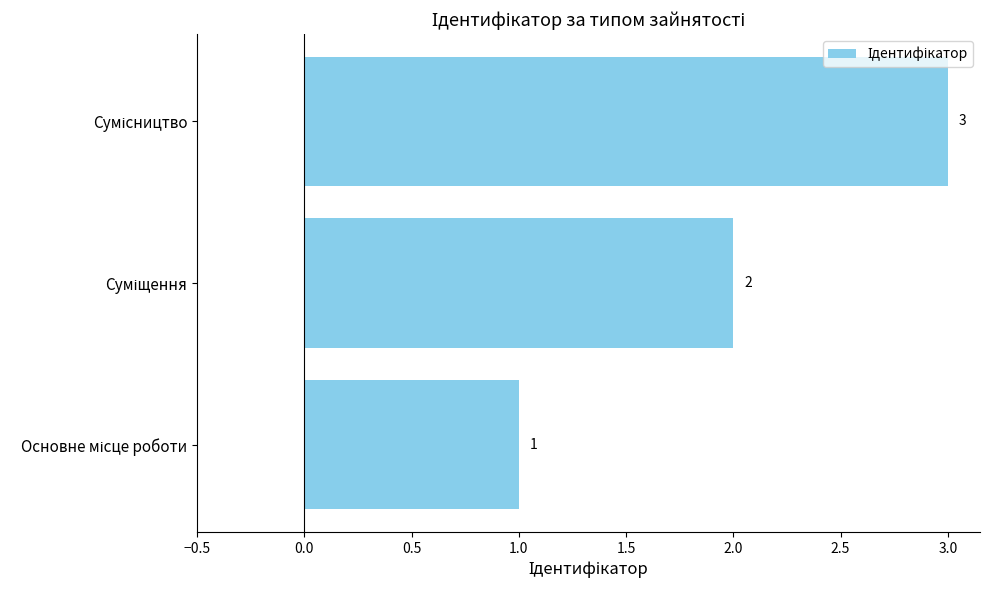

Count the values in the range 1 to 3.

3